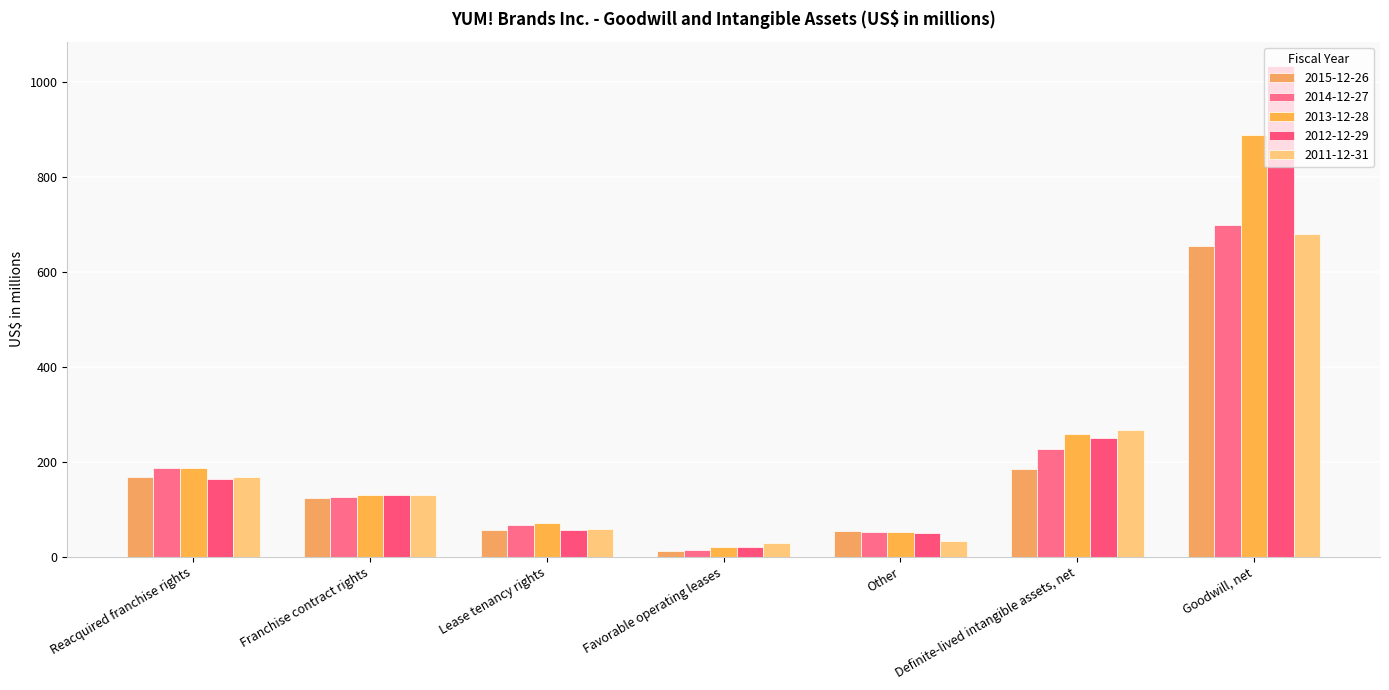

How many values in the 2012-12-29 series are below 131?

3